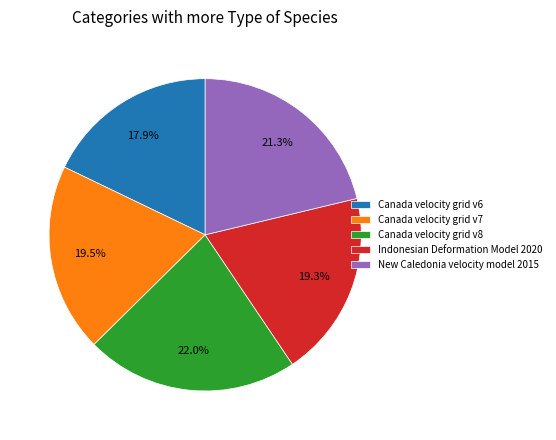

What portion of the pie excludes Indonesian Deformation Model 2020?

80.7%